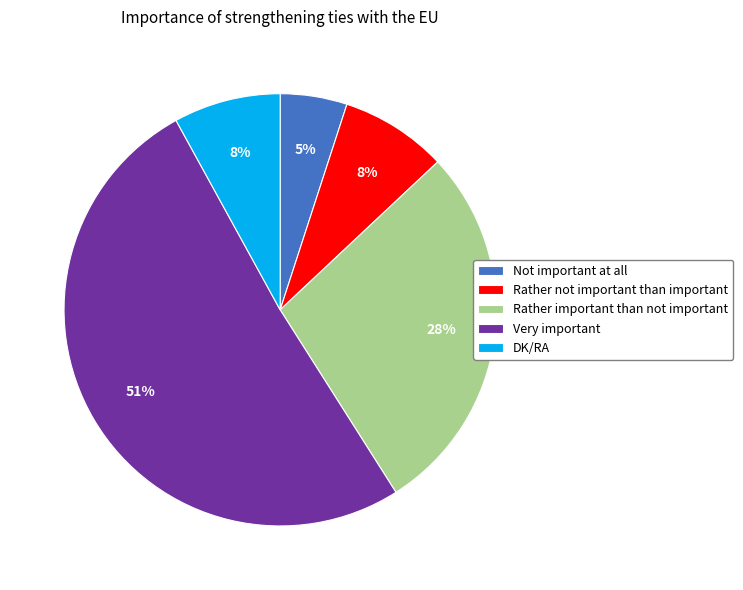

Does any single category account for the majority?

Yes